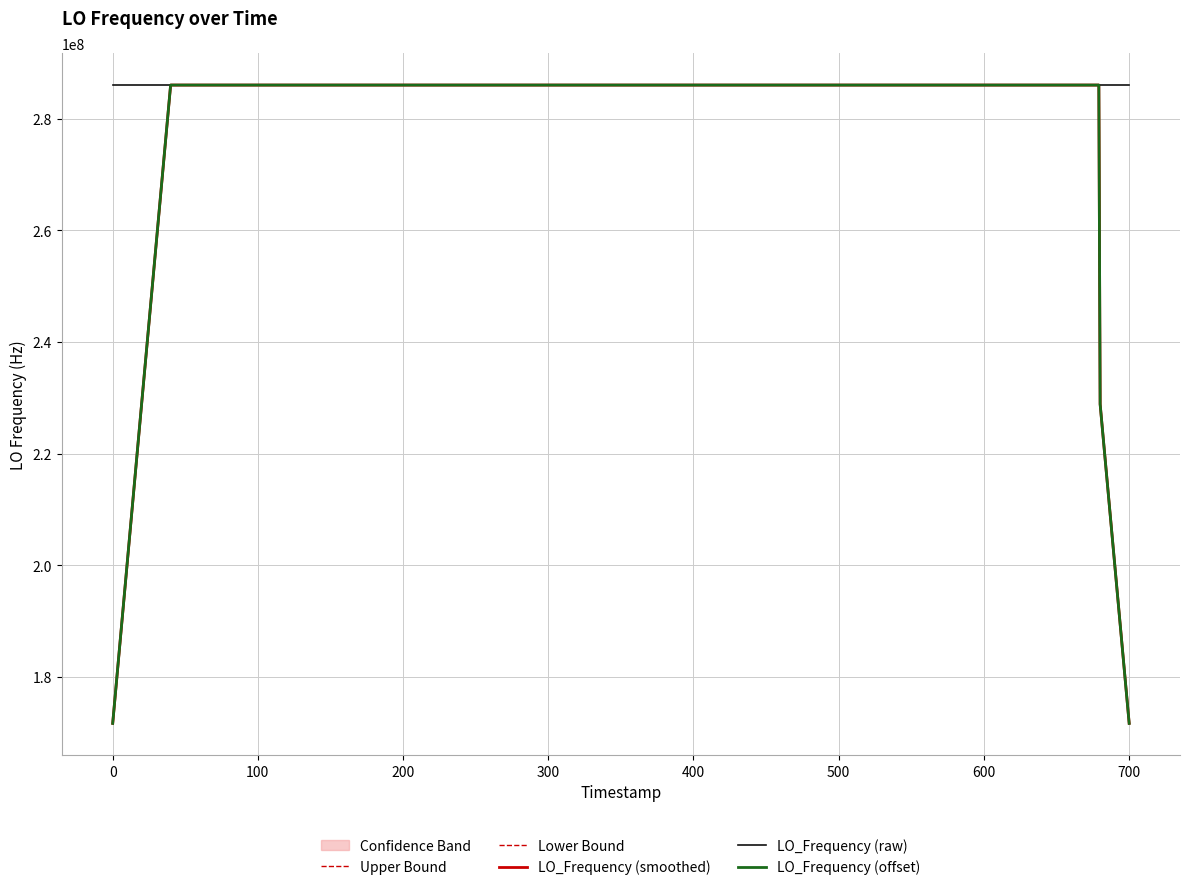

What is the lowest value of the Upper Bound series?

171628205.1